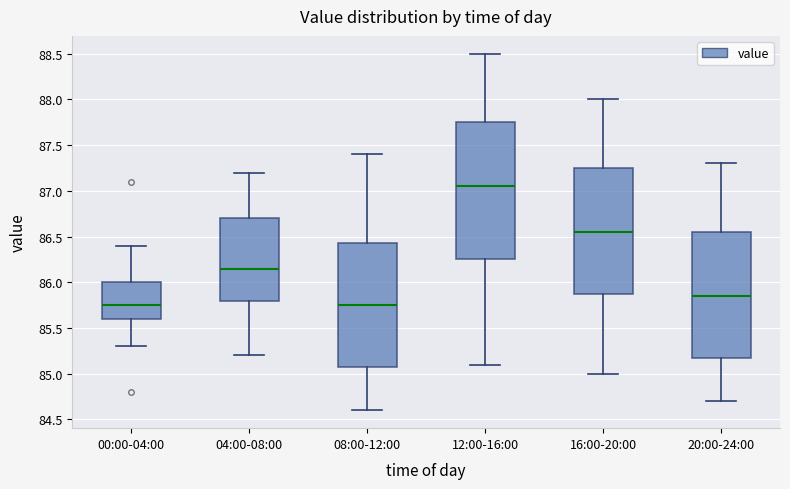

Reading left to right, transcribe this box plot: for each box, give where its median line is, the range the box spans, and where its two whiskers end, as read against the y-axis. The values are not printed on the chart, so give them approximately, as read against the axis.

00:00-04:00: median 85.75, box 85.60 to 86.00, whiskers 85.30 to 86.40
04:00-08:00: median 86.15, box 85.80 to 86.70, whiskers 85.20 to 87.20
08:00-12:00: median 85.75, box 85.10 to 86.45, whiskers 84.60 to 87.40
12:00-16:00: median 87.05, box 86.25 to 87.75, whiskers 85.10 to 88.50
16:00-20:00: median 86.55, box 85.90 to 87.25, whiskers 85.00 to 88.00
20:00-24:00: median 85.85, box 85.20 to 86.55, whiskers 84.70 to 87.30